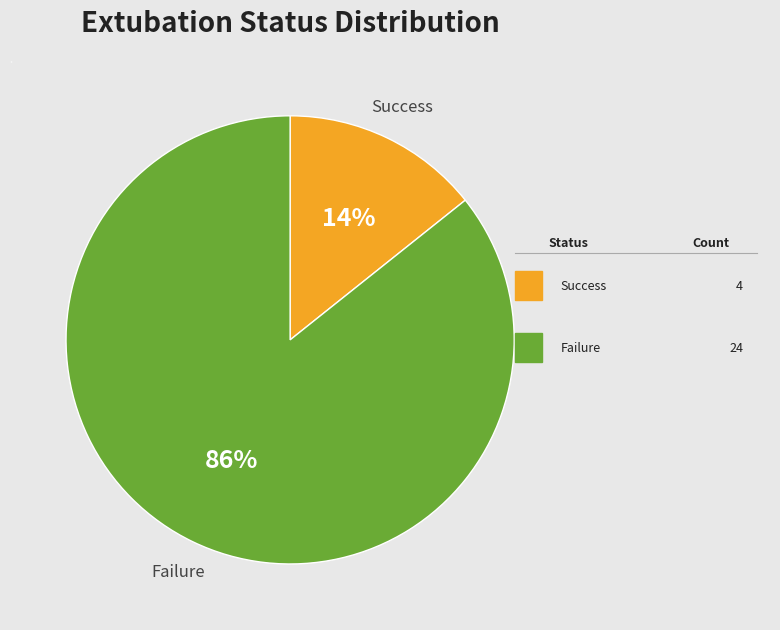

Does any single category account for the majority?

Yes